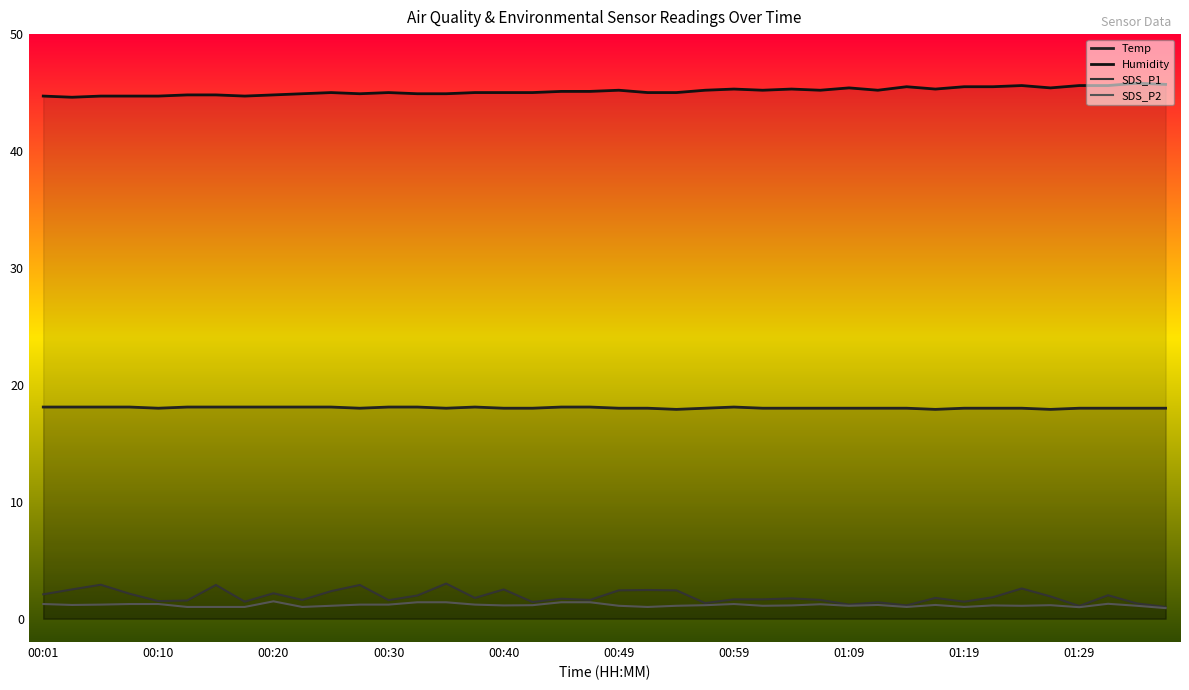

What is the sum of all SDS_P1 values?

75.4